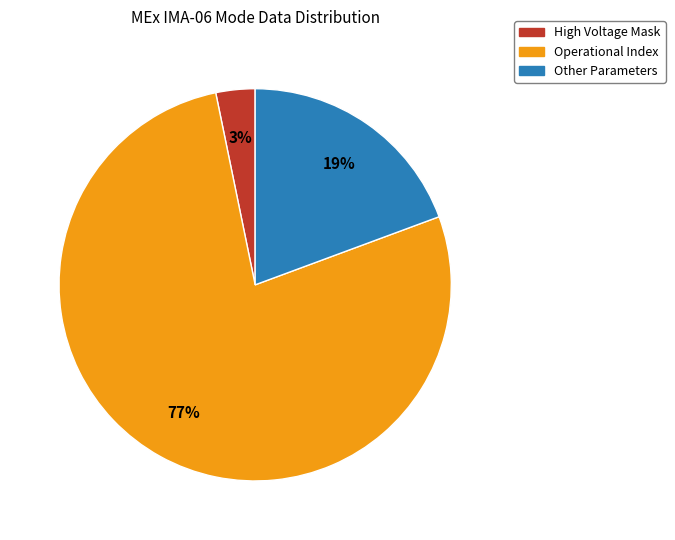

True or false: Other Parameters accounts for 19% of the total.

True